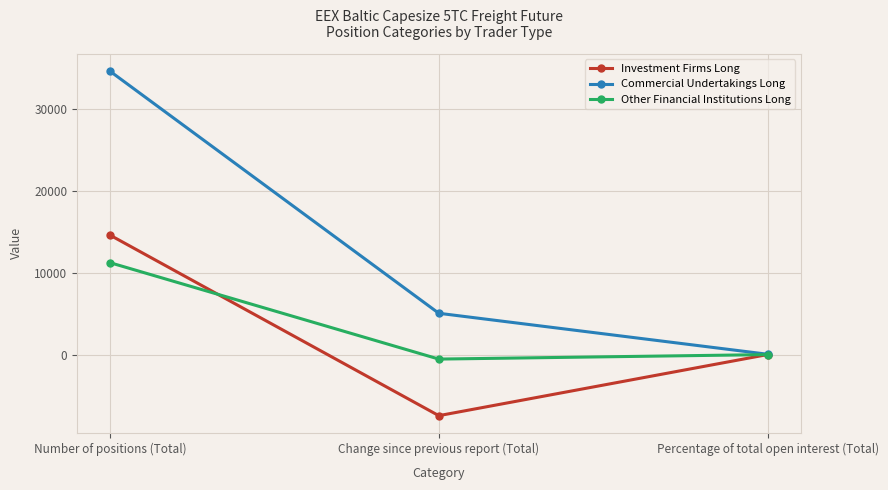

At which category is the sum across all series the highest?

Number of positions (Total)